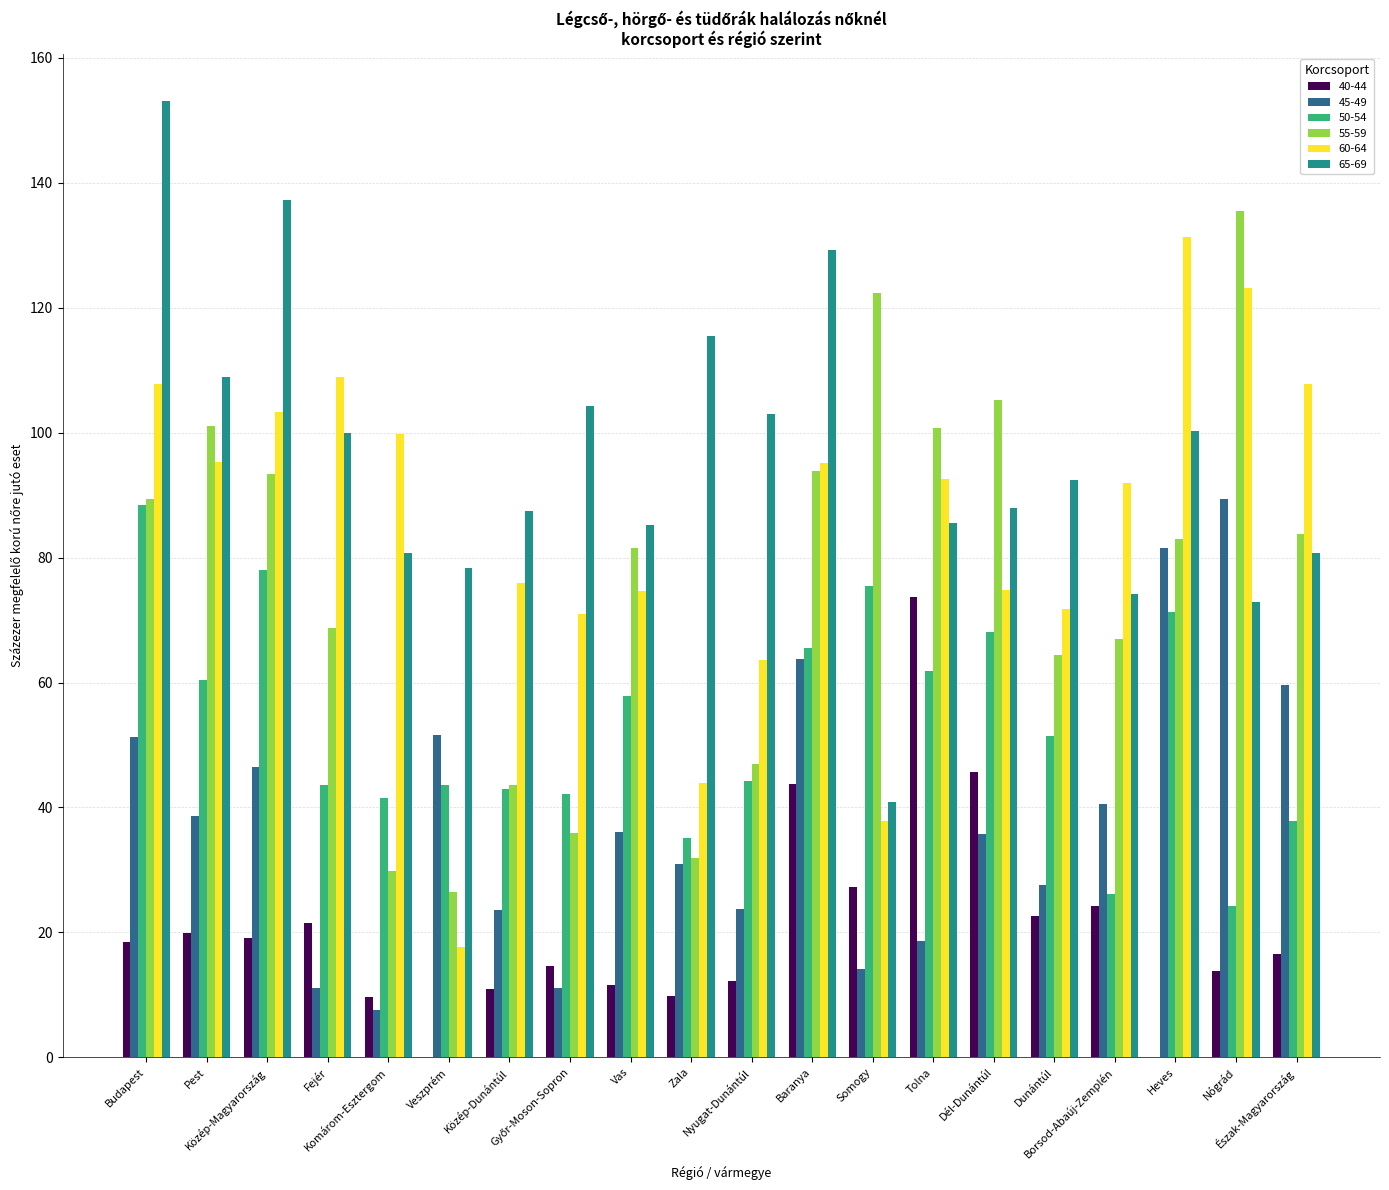

Which series has the largest total across all categories?

65-69